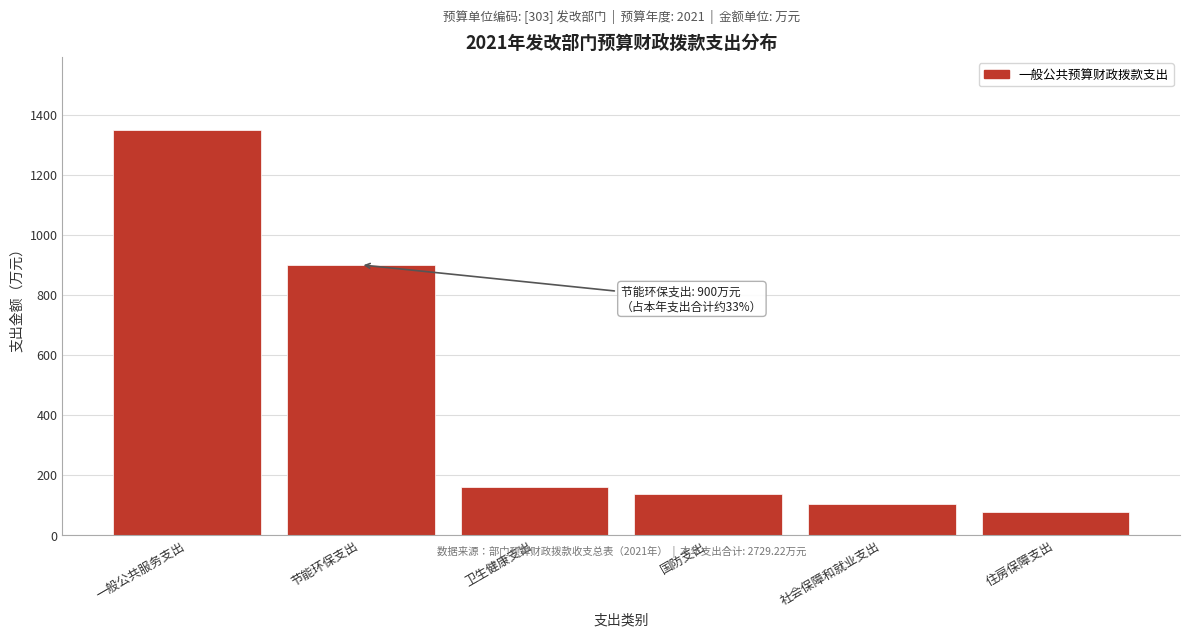

Reading right to left, what are all the values shown in this chart?

住房保障支出=78.4	社会保障和就业支出=104.5	国防支出=136.0	卫生健康支出=160.9	节能环保支出=900.0	一般公共服务支出=1349.4